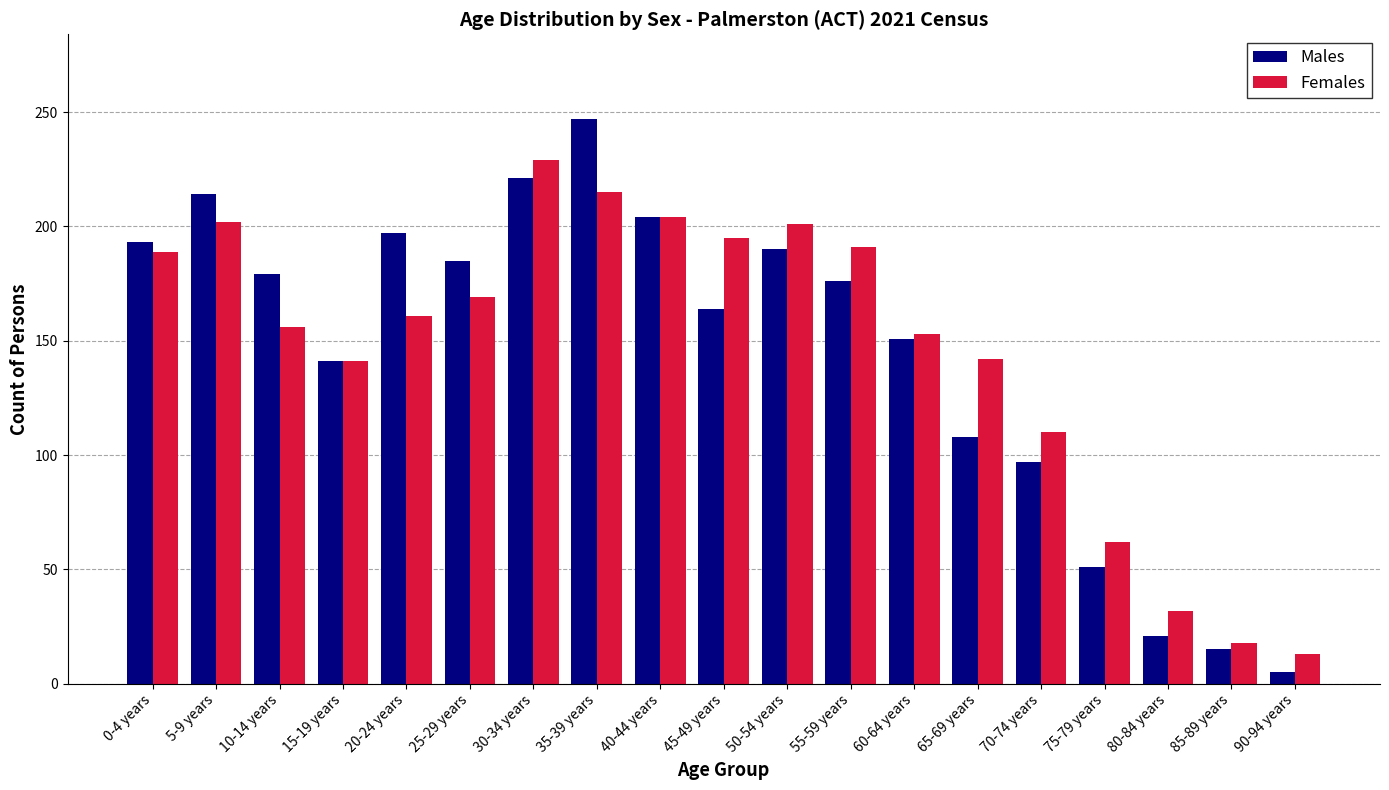

Which category has the highest value across all series?

35-39 years